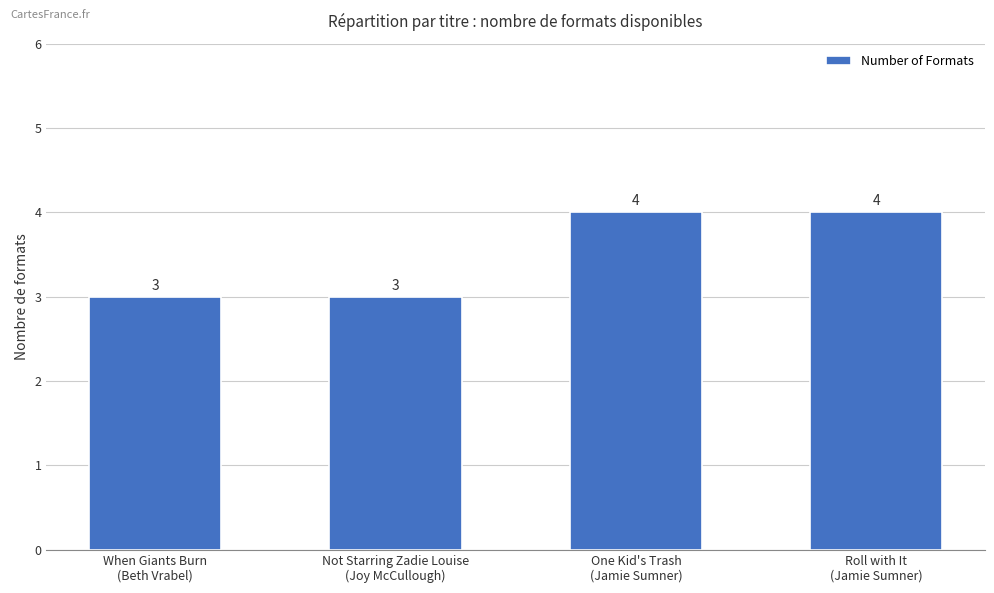

True or false: the data shows 4 at When Giants Burn
(Beth Vrabel).

False